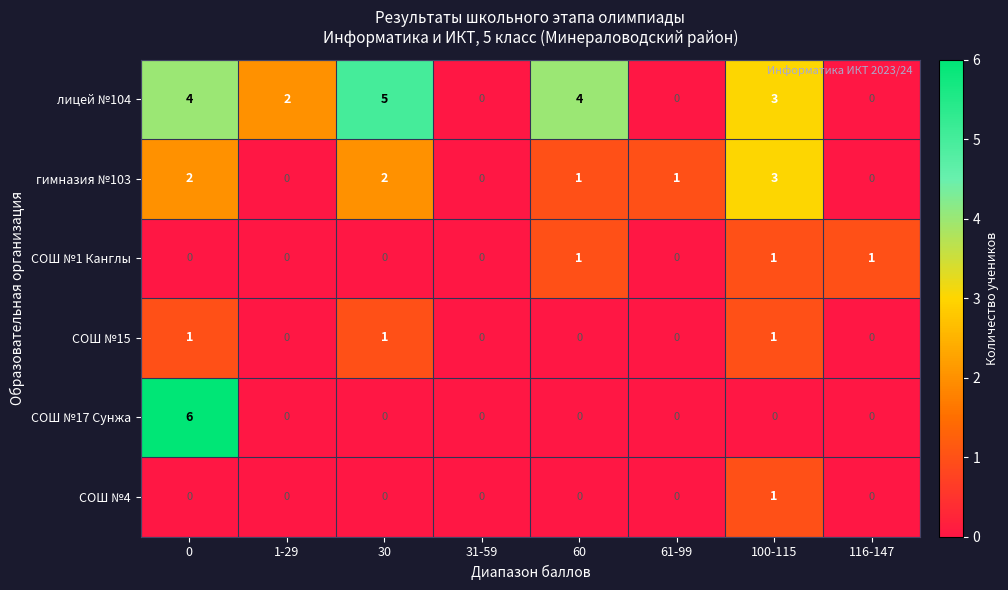

True or false: гимназия №103 has a value of 1 at 60.

True